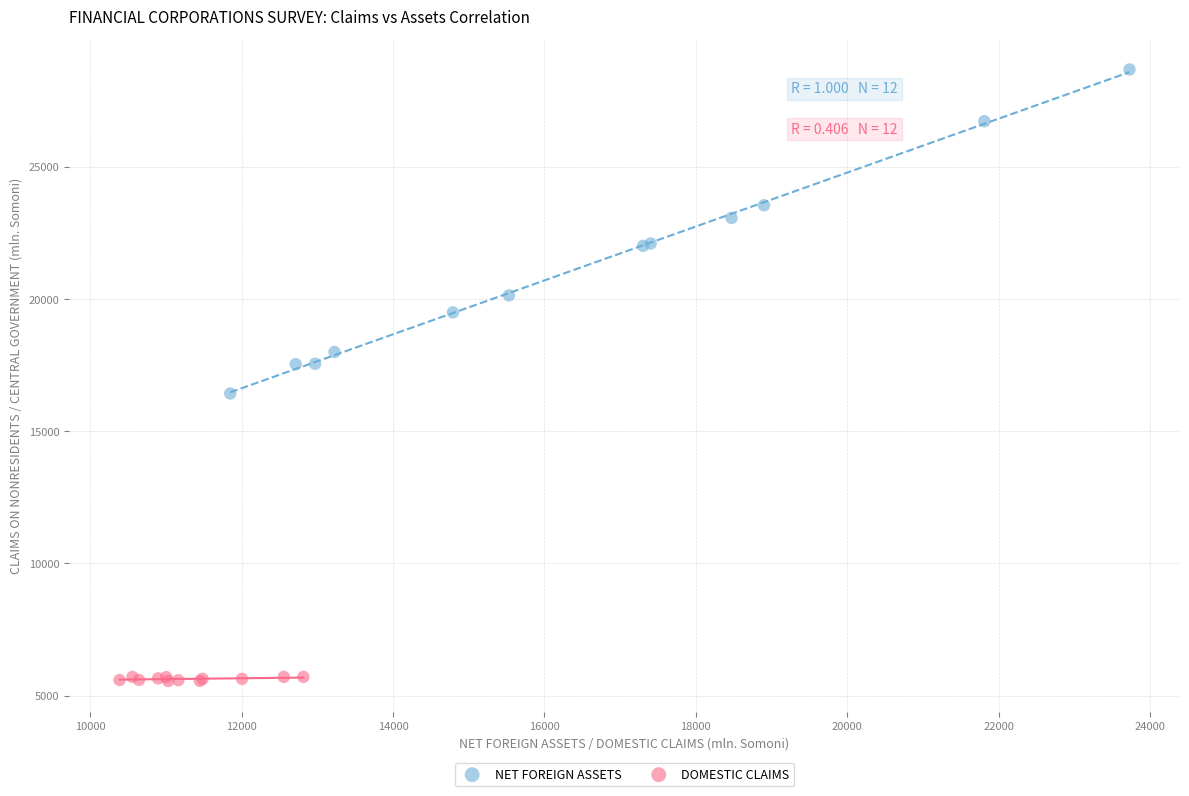

Which series reaches the minimum Y coordinate?

DOMESTIC CLAIMS